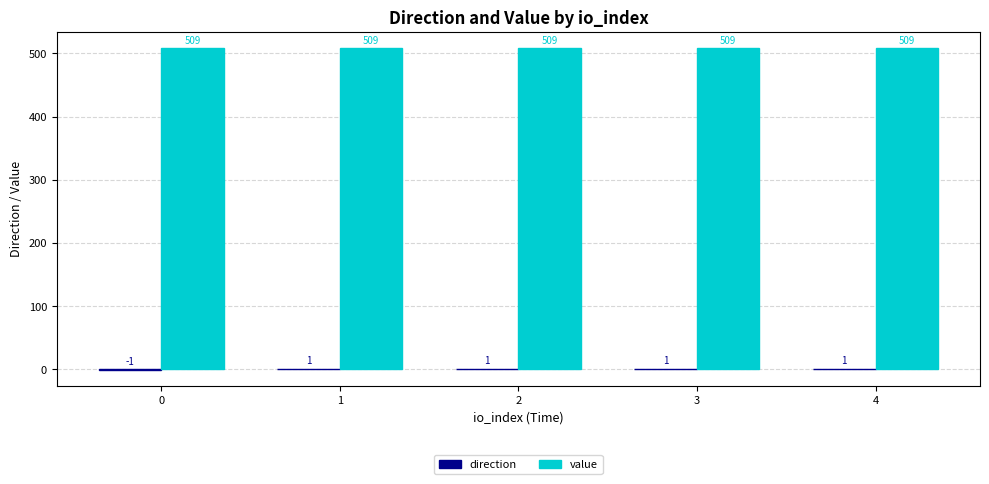

Count the number of categories in the chart.

5